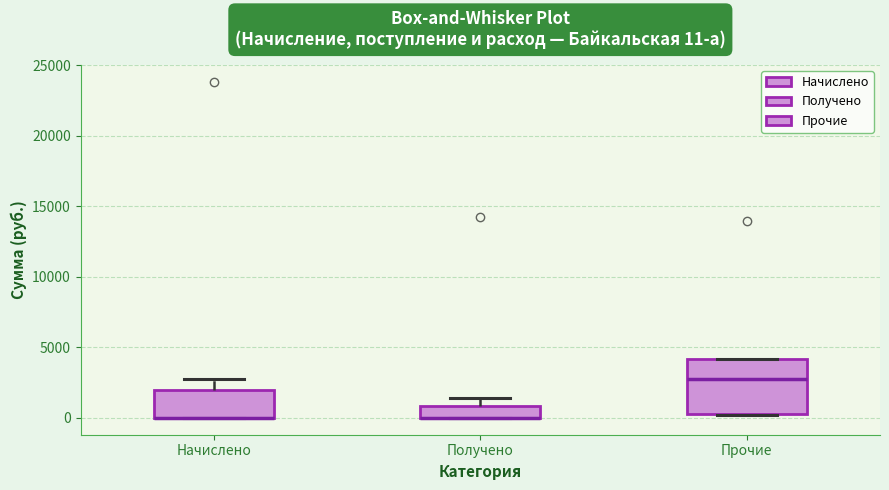

Which box is the tallest, from its lower edge to its upper edge?

Прочие